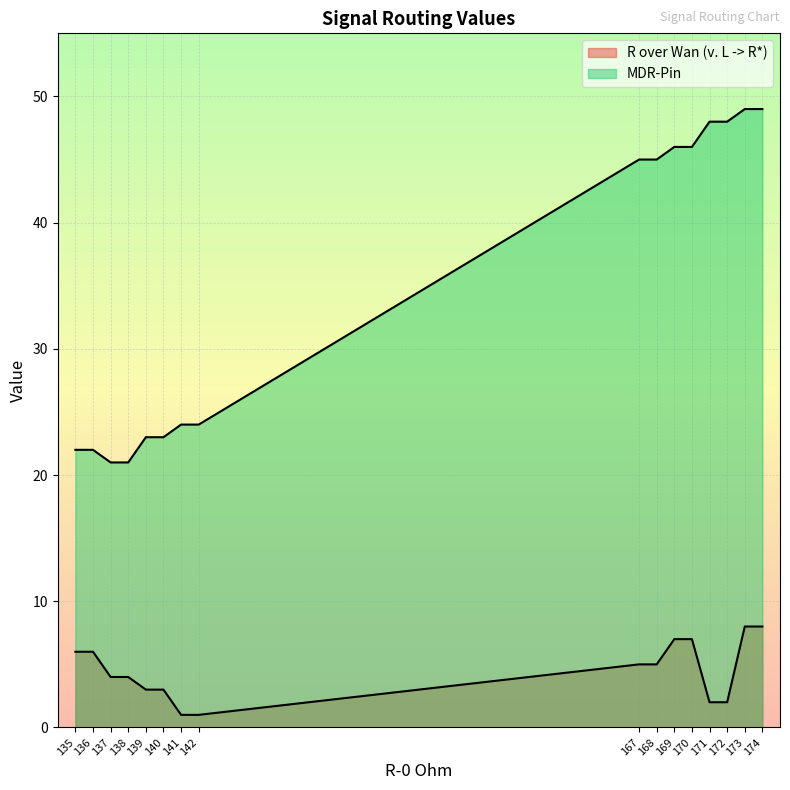

What is the maximum value shown in the chart?

49